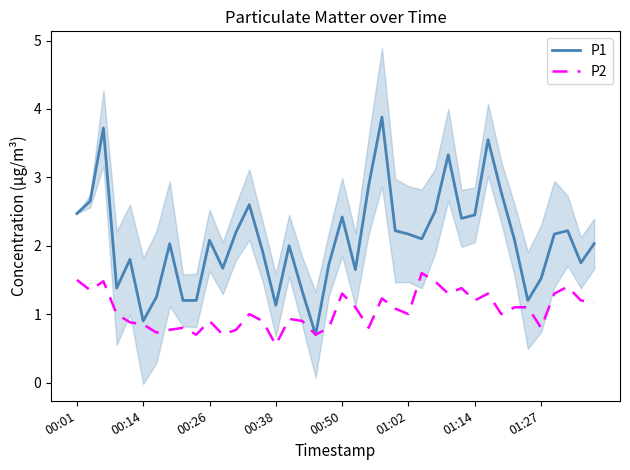

What is the spread (max minus min) of values at 16?

1.1